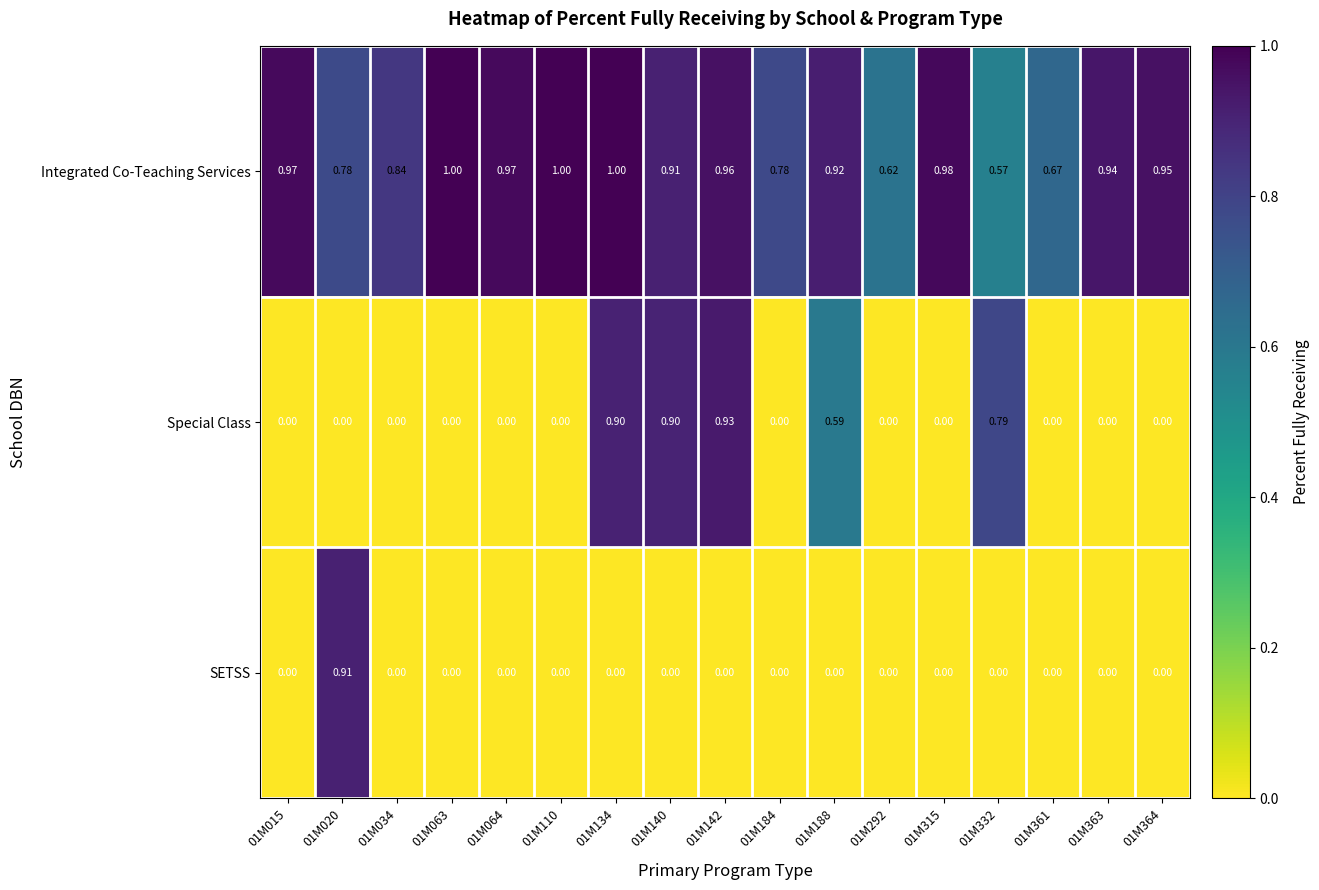

Which series has the largest range (max minus min)?

Special Class